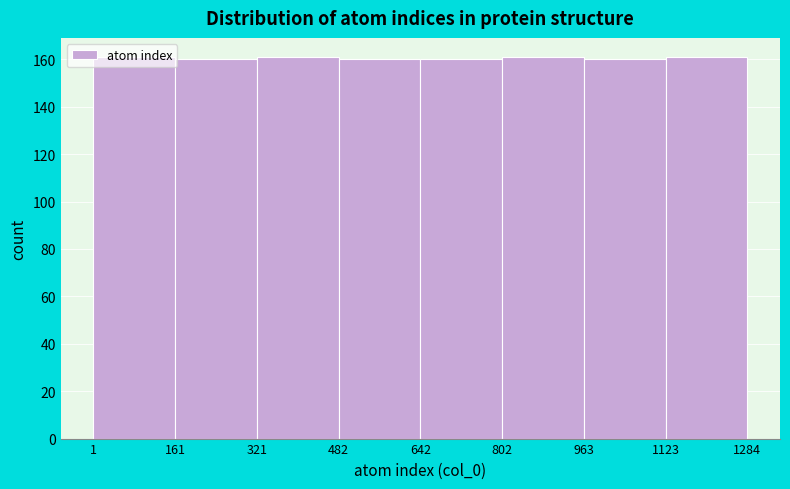

Reading left to right, list every bar in this chart as the range it spans on the x-axis followed by its height. The values are not printed on the chart, so give them approximately, as read against the axis.

1 to 161: 162
161 to 321: 160
321 to 482: 162
482 to 642: 160
642 to 802: 160
802 to 963: 162
963 to 1123: 160
1123 to 1284: 162